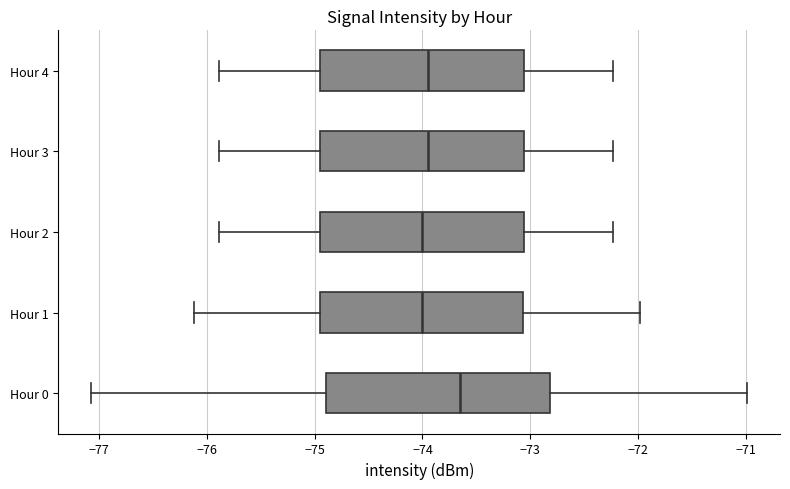

Reading bottom to top, read every box against the x-axis: the position of its median line, the range the box covers, and the ends of its whiskers. The values are not printed on the chart, so give them approximately, as read against the axis.

Hour 0: median -73.6, box -74.9 to -72.8, whiskers -77.1 to -71.0
Hour 1: median -74.0, box -74.9 to -73.1, whiskers -76.1 to -72.0
Hour 2: median -74.0, box -74.9 to -73.1, whiskers -75.9 to -72.2
Hour 3: median -73.9, box -74.9 to -73.1, whiskers -75.9 to -72.2
Hour 4: median -73.9, box -74.9 to -73.1, whiskers -75.9 to -72.2